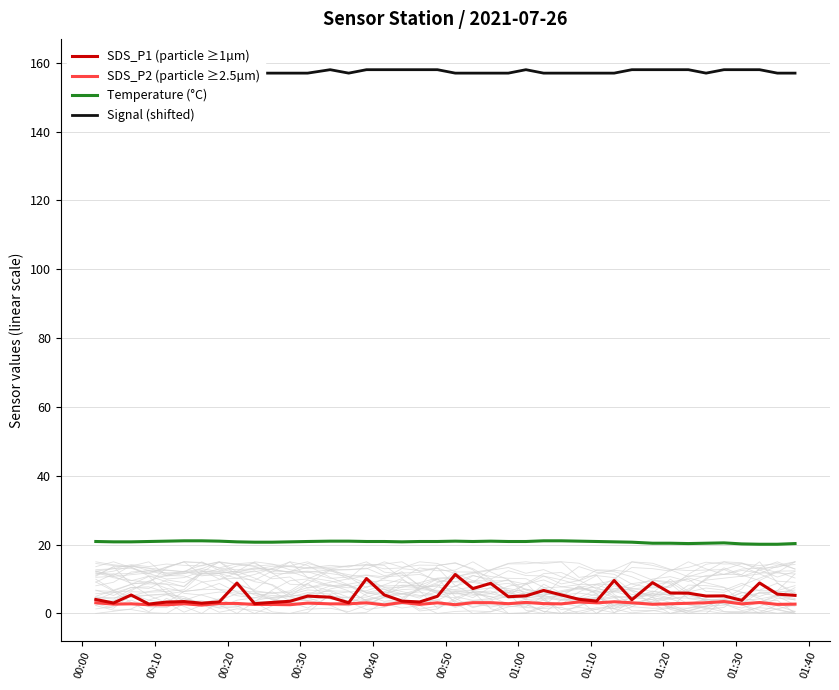

What is the highest value of the SDS_P1 (particle ≥1µm) series?

11.3